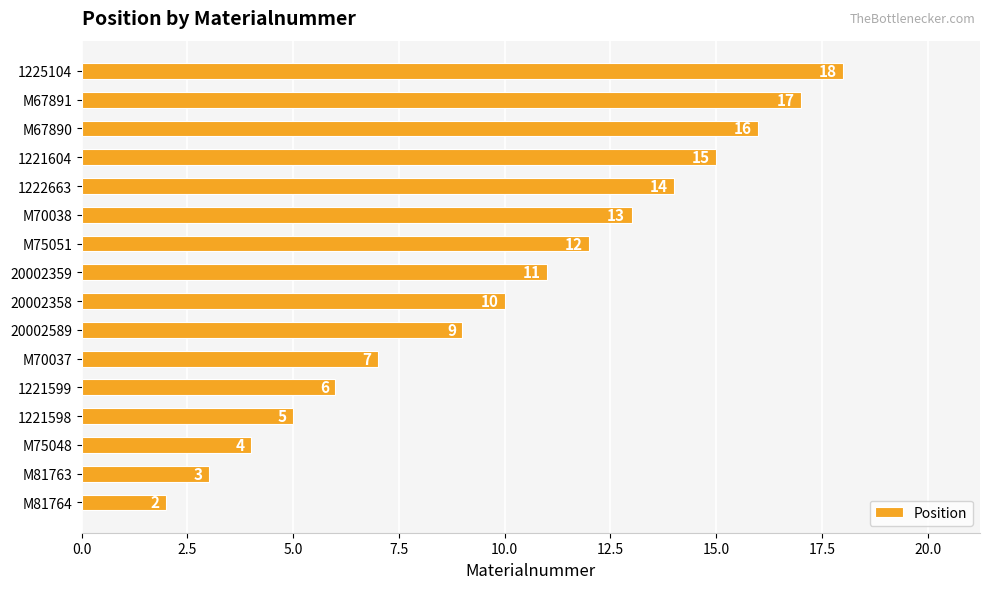

The value at M70038 is 13. True or false?

True